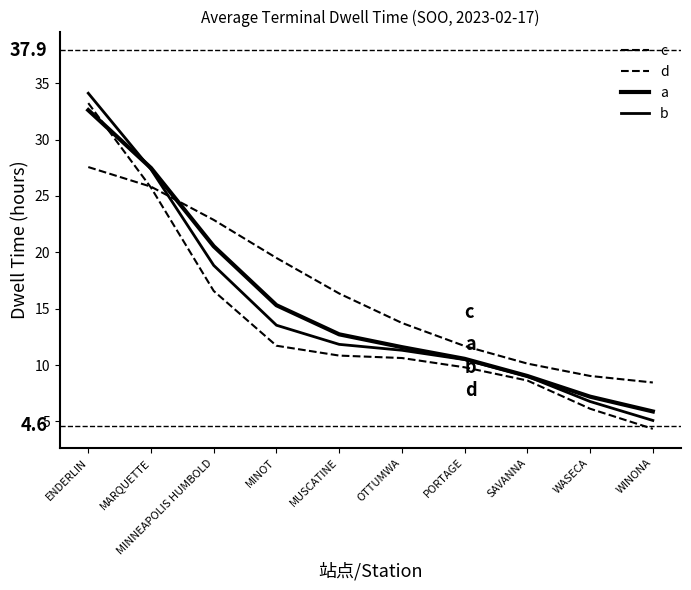

Where do b and a first cross each other?

ENDERLIN and MARQUETTE